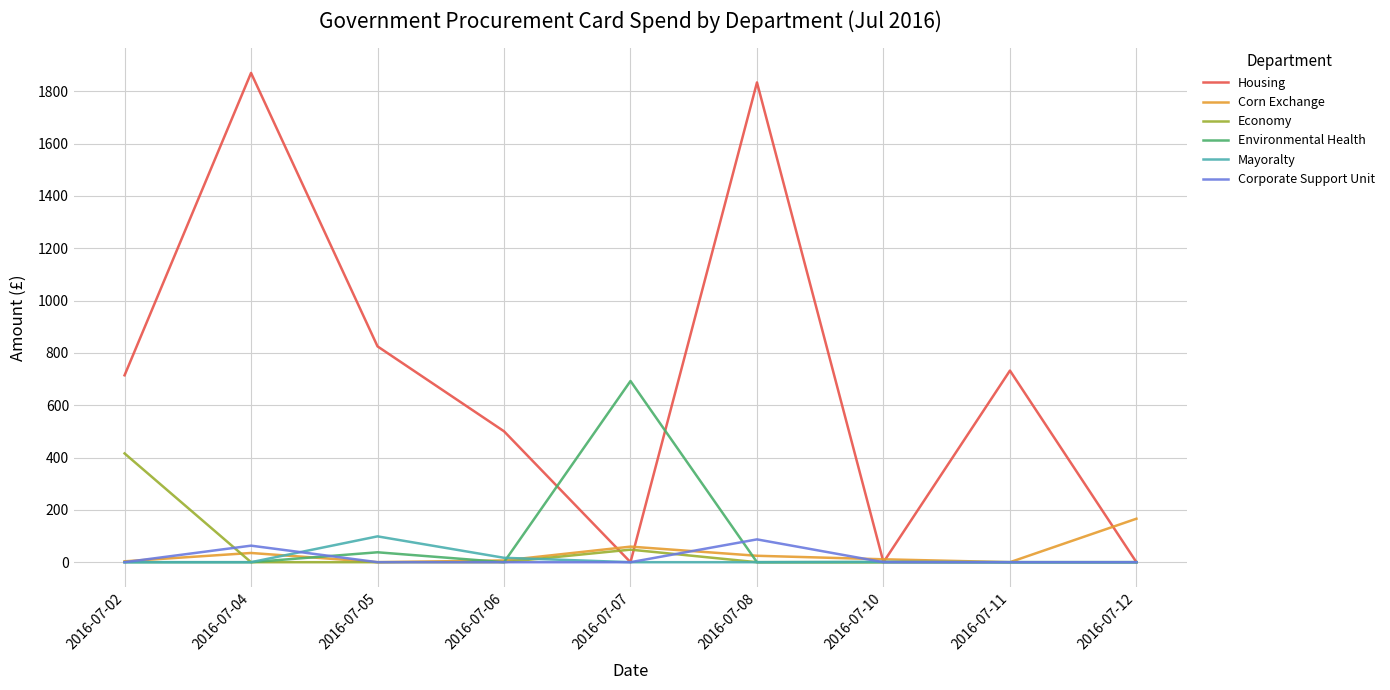

Between 2016-07-04 and 2016-07-11, which series saw the biggest shift?

Housing